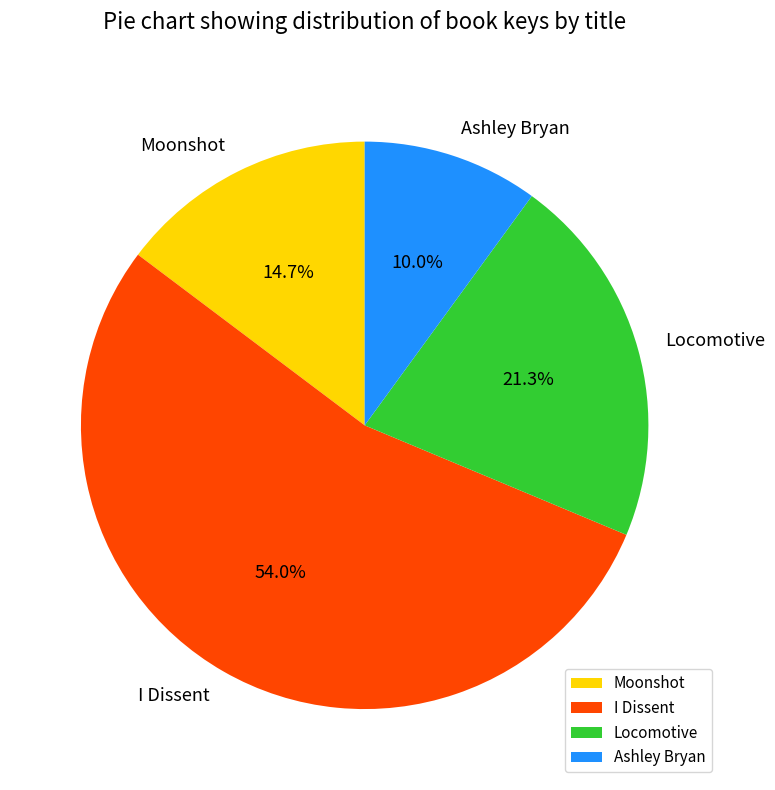

How many segments does this pie chart have?

4